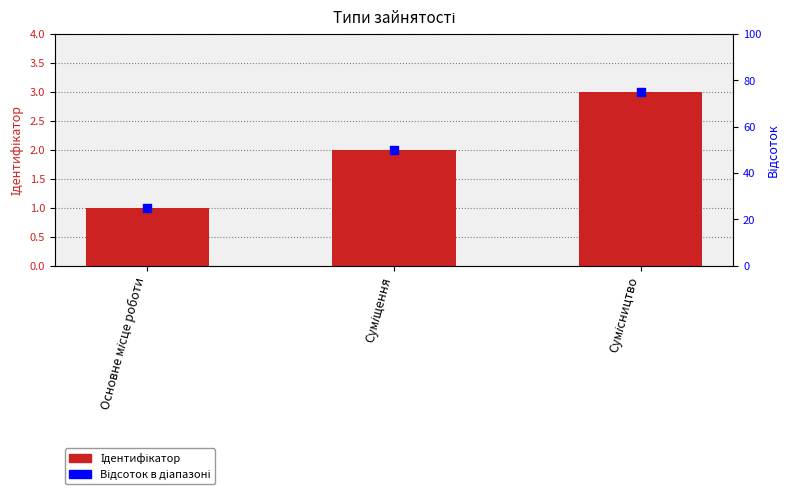

Is the value of Відсоток в діапазоні at Суміщення greater than the value of Ідентифікатор at Сумісництво?

Yes